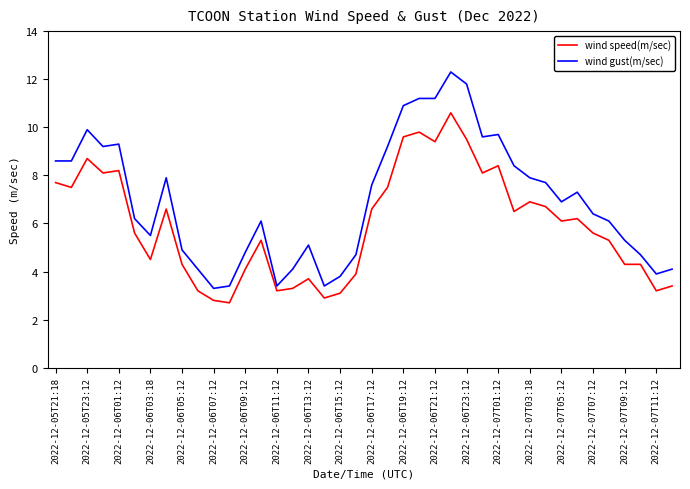

Rank the series by their maximum value, from lowest to highest.

wind speed(m/sec), wind gust(m/sec)